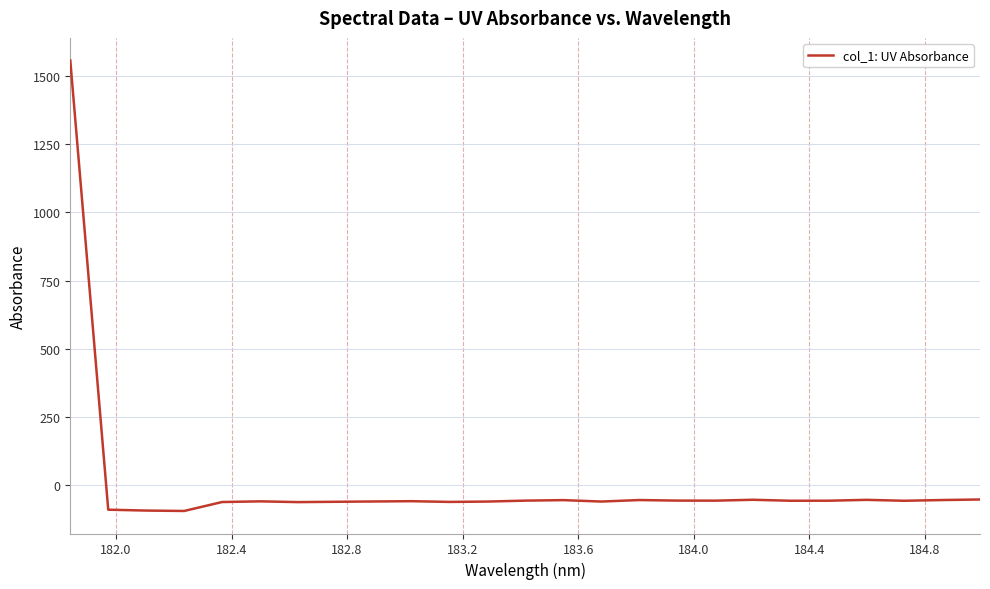

What is the maximum value shown in the chart?

1556.2